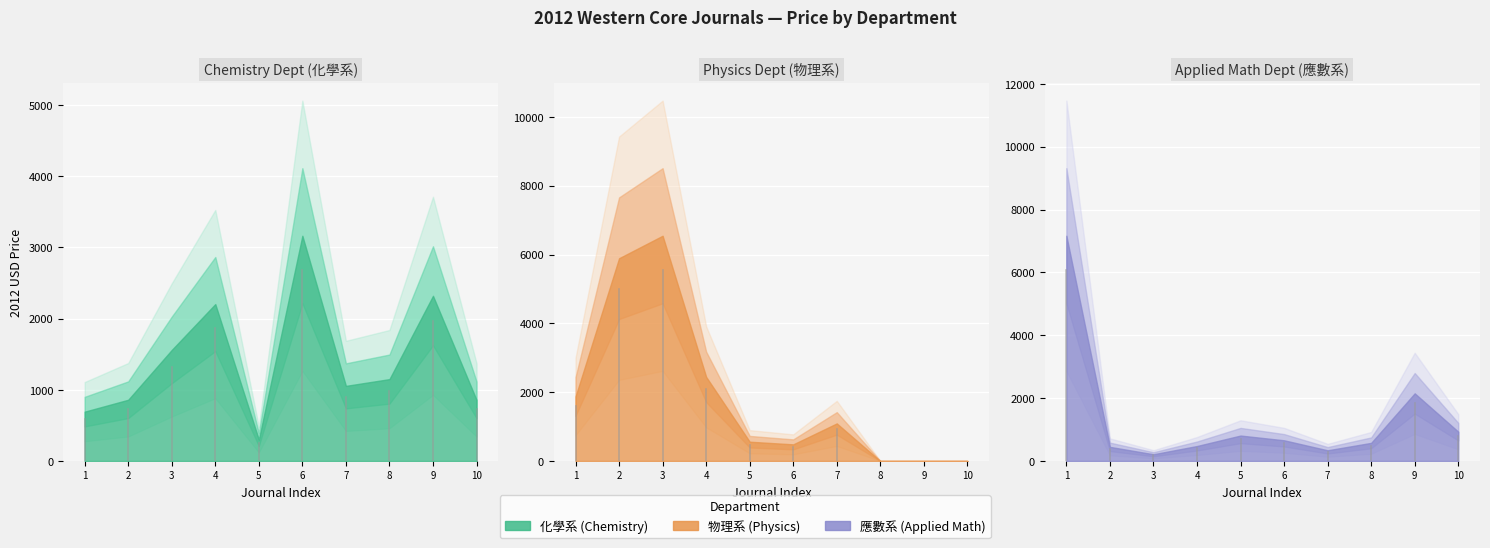

Is the value of 化學系 at 9 greater than the value of 物理系 at 化學系?

No